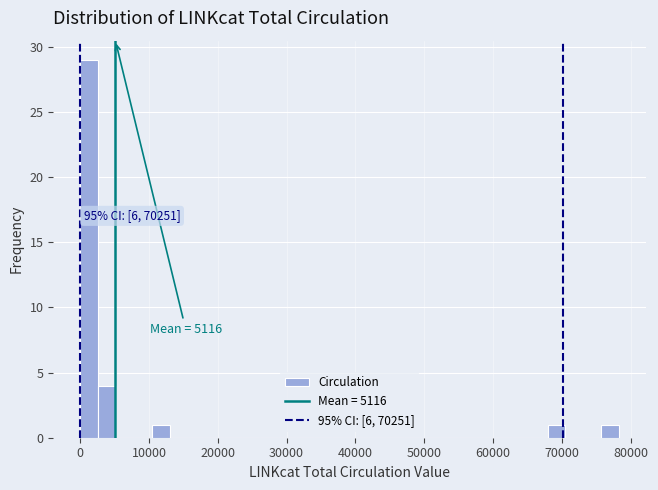

Around what value on the x-axis is the tallest bar? Give the approximate position of its centre, as read against the axis.

1000